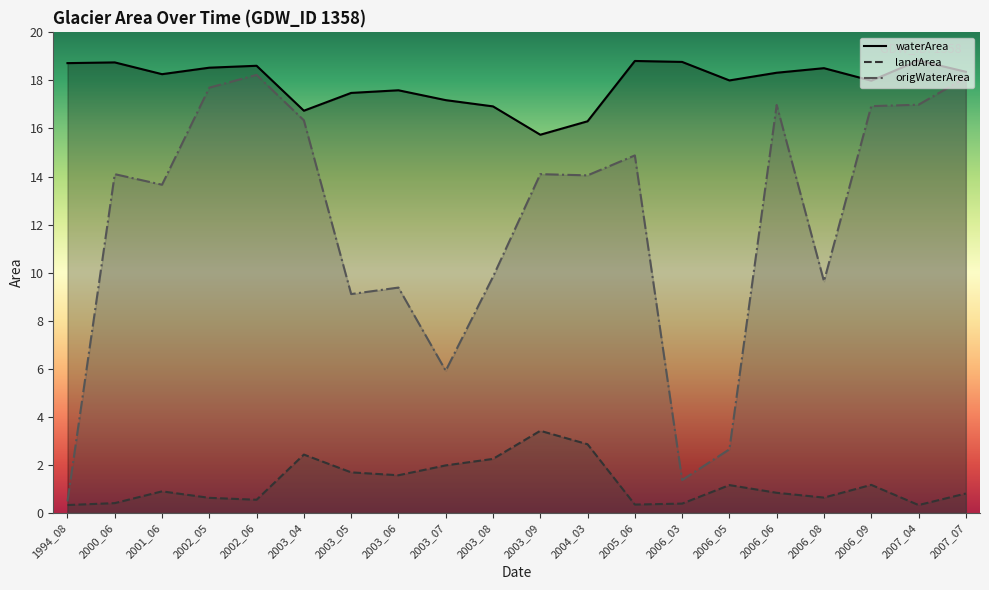

What is the difference between the landArea values at 2003_09 and 2001_06?

2.5